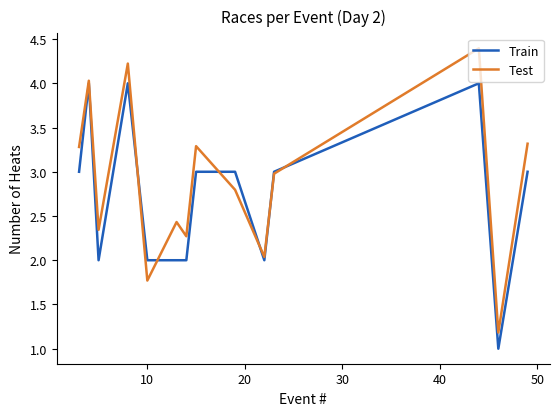

What is the maximum value shown in the chart?

4.4